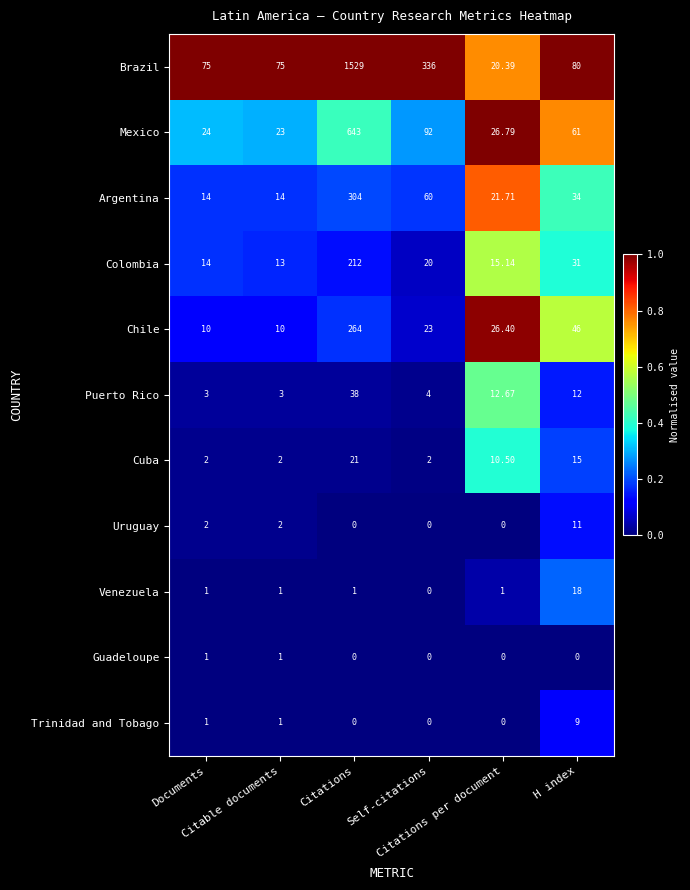

List the series in order of their peak value, lowest first.

Guadeloupe, Trinidad and Tobago, Uruguay, Venezuela, Cuba, Puerto Rico, Colombia, Chile, Argentina, Mexico, Brazil